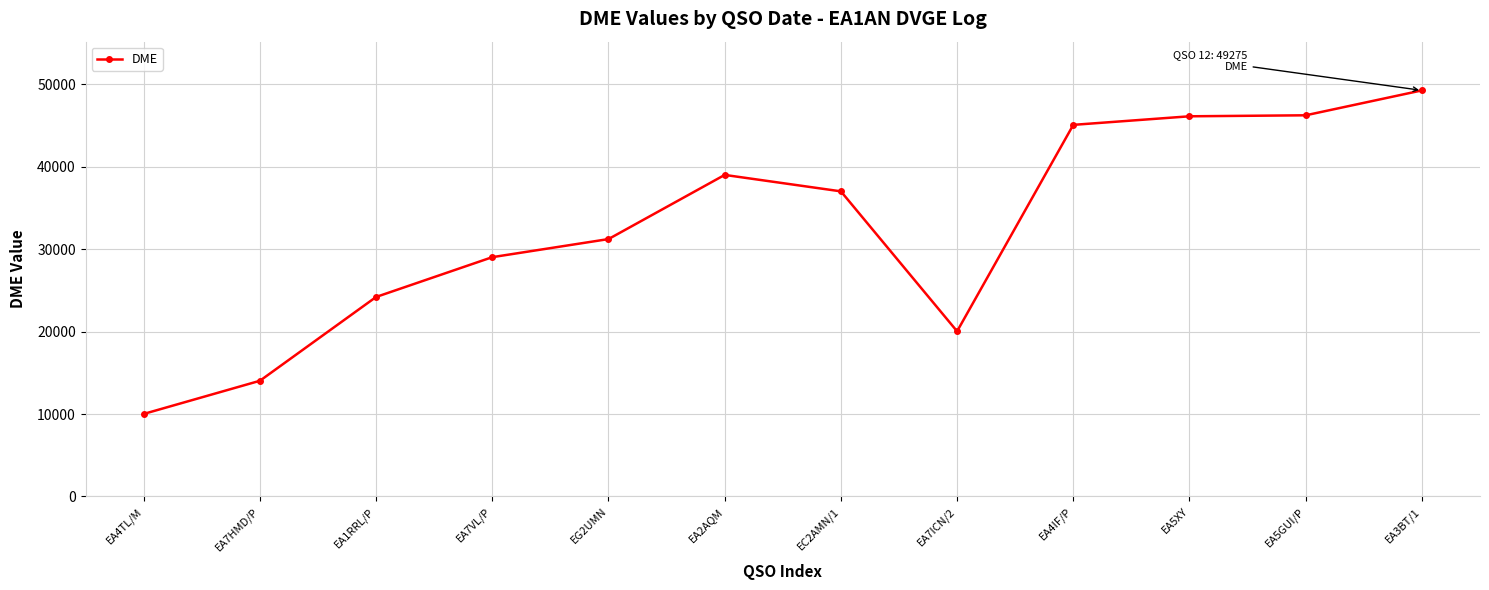

Where is the first local minimum?

EA7ICN/2